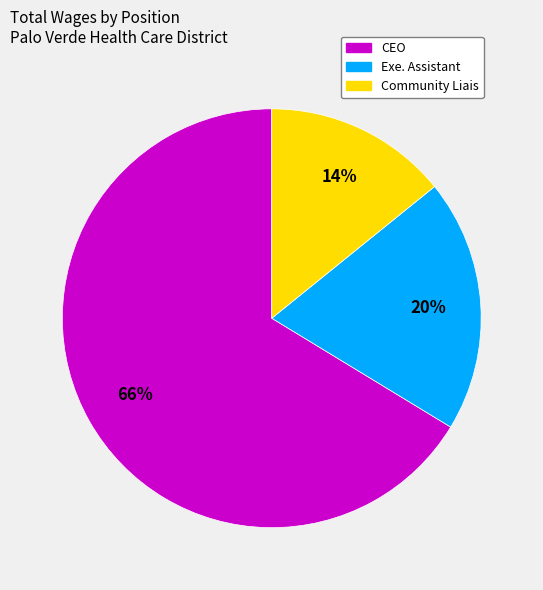

Which category has the smallest portion of the pie?

Community Liais